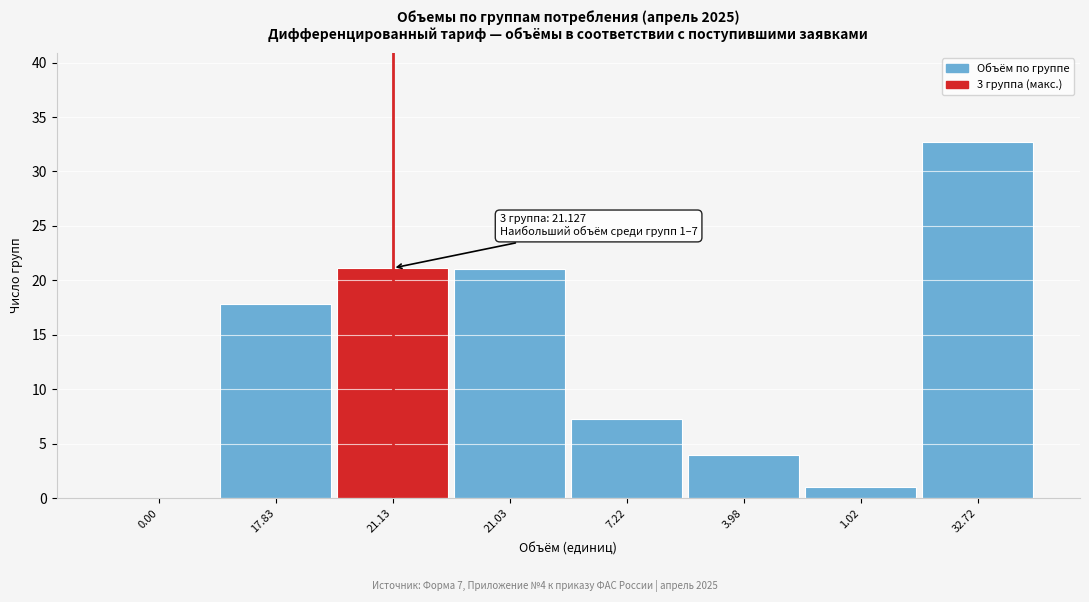

Is it true that the value at 7.22 is 9.8?

False